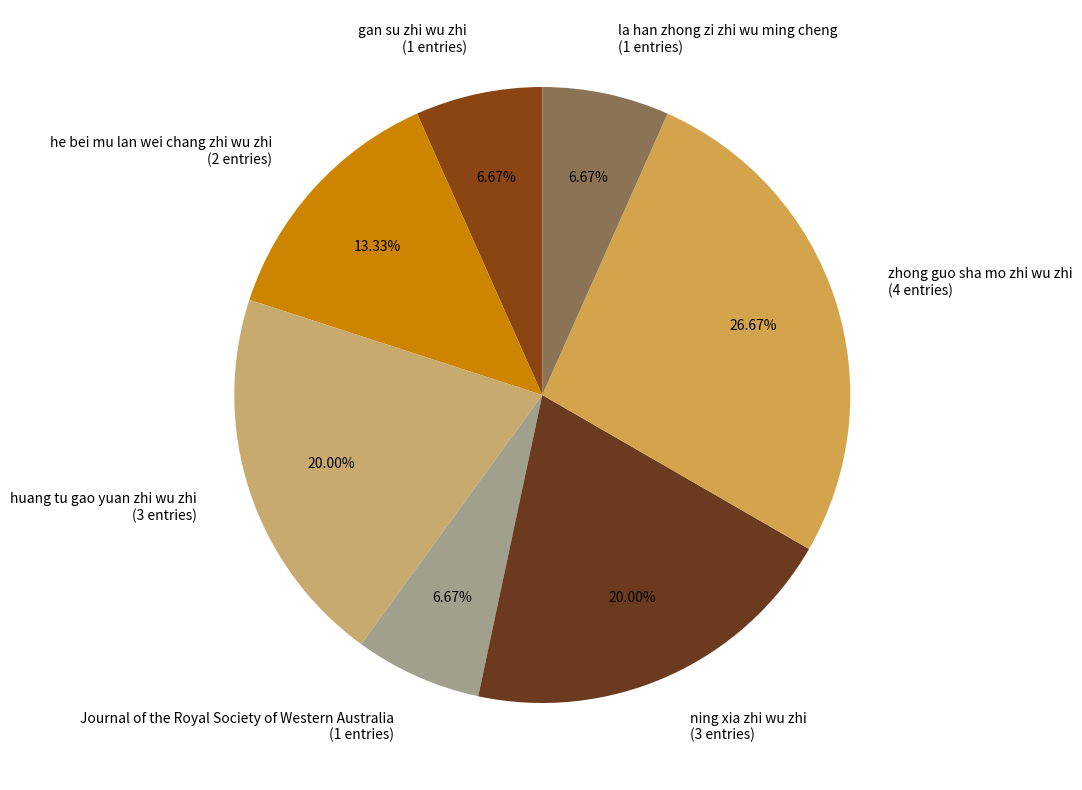

Does any single category account for the majority?

No